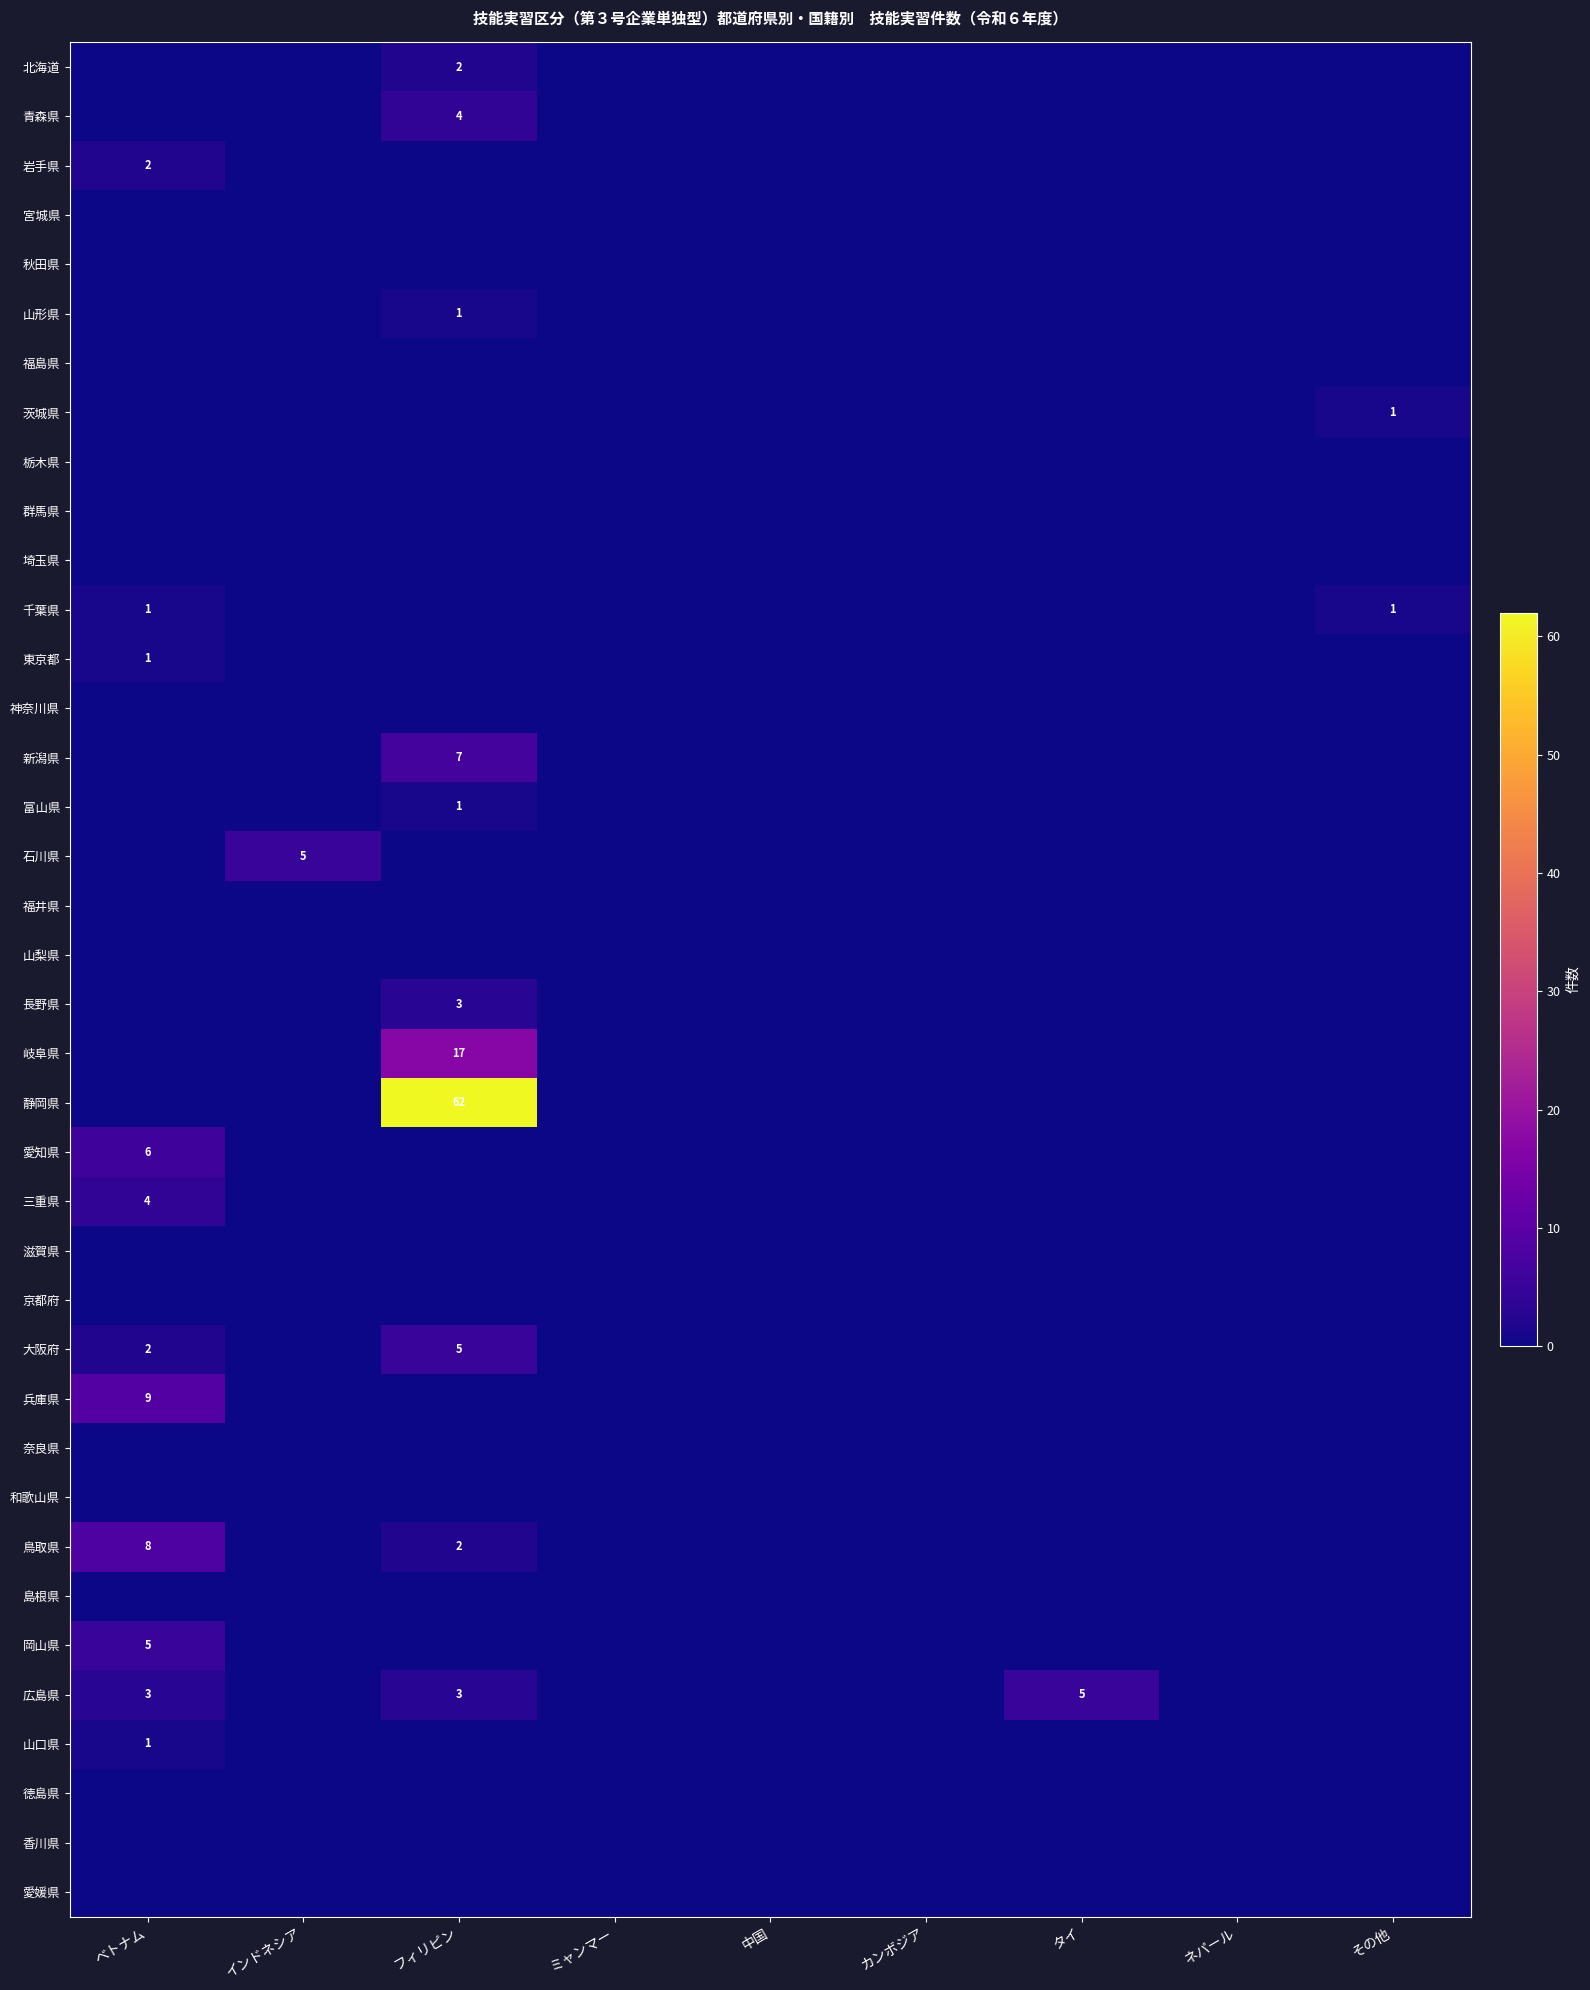

True or false: 鳥取県 has a value of 8 at ベトナム.

True